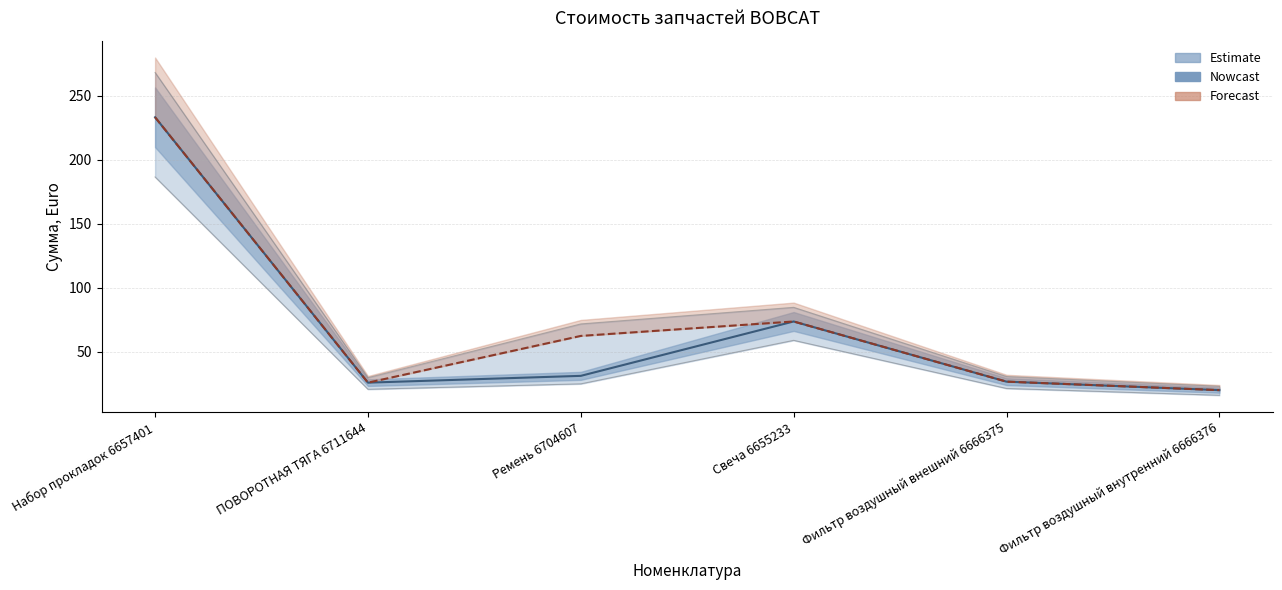

How many lines are shown in the chart?

2